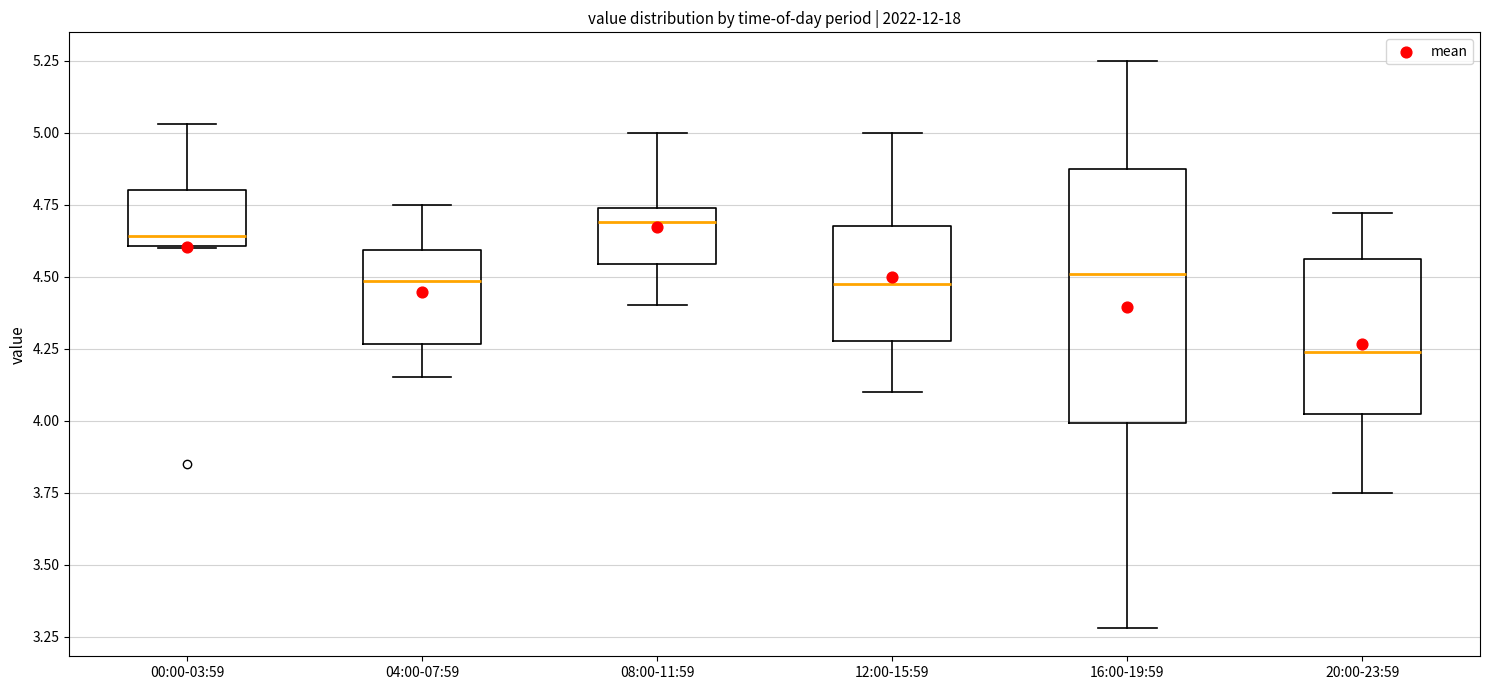

Comparing the boxes themselves (not the whiskers), which one is the tallest?

16:00-19:59